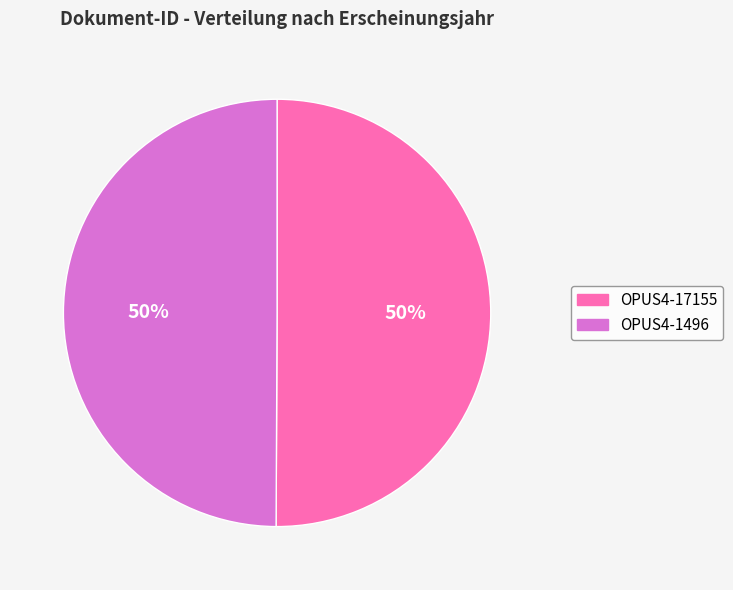

Approximately how many times larger is the value at OPUS4-17155 compared to OPUS4-1496?

1.0